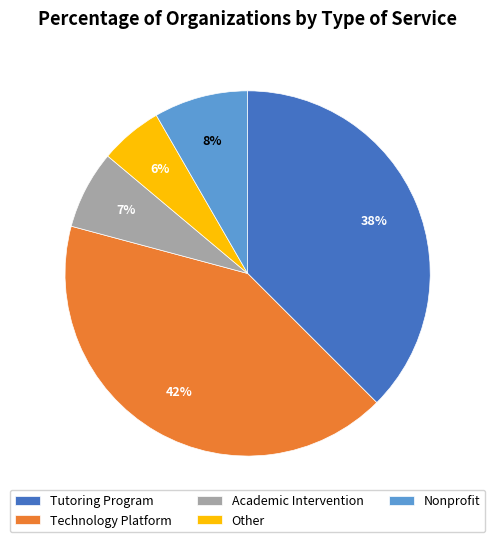

Which has a higher value, Tutoring Program or Other?

Tutoring Program